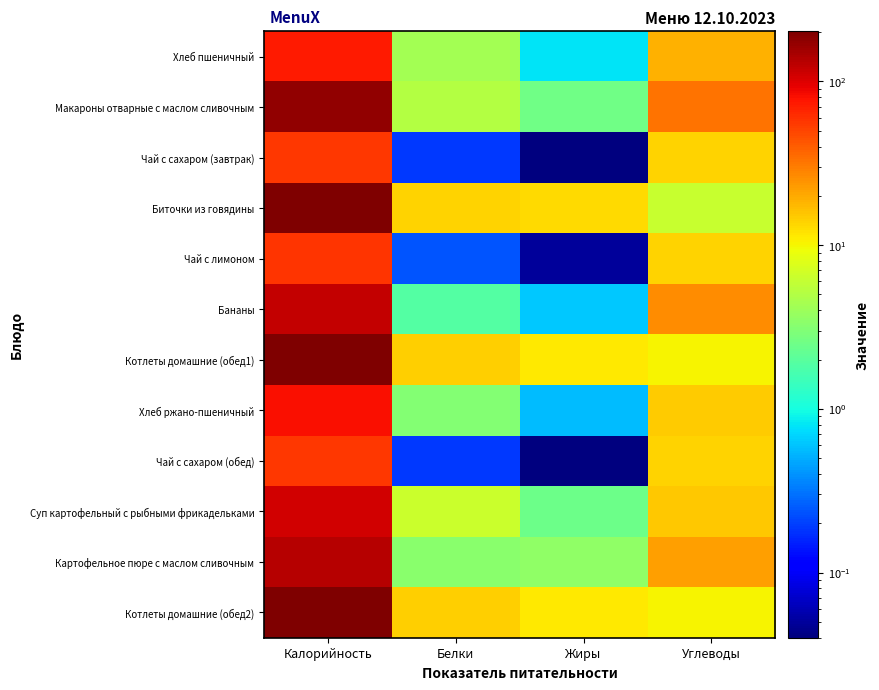

What is the greatest value displayed?

202.0